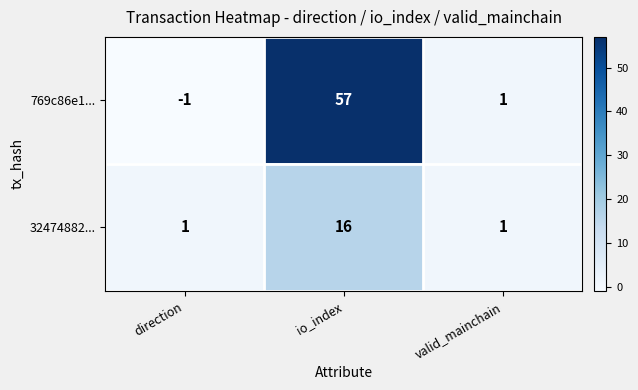

Reading left to right, list all the values displayed in this chart.

769c86e1...: -1	57	1
32474882...: 1	16	1